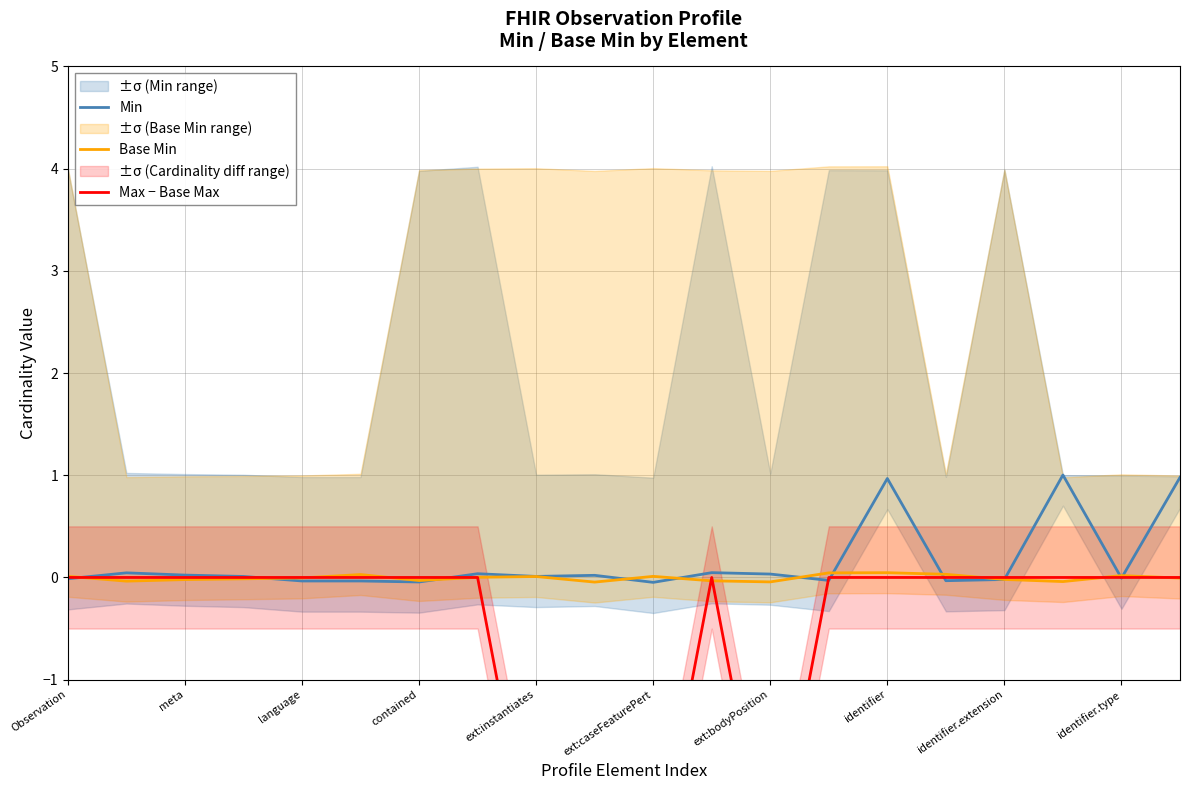

What are all the series names shown in the legend?

Min, Base Min, Max − Base Max